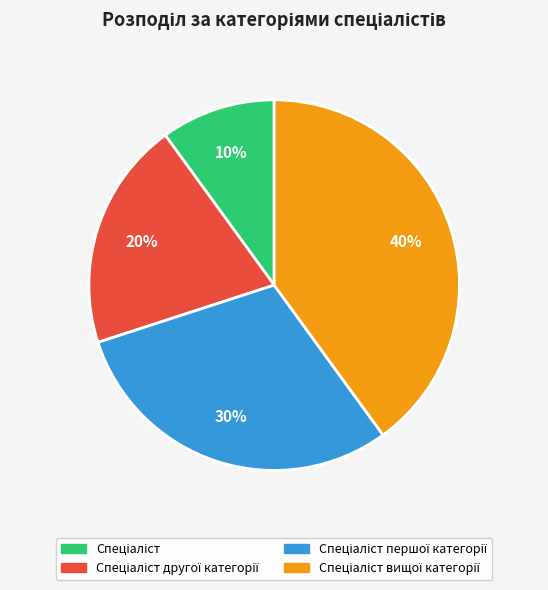

How many segments does this pie chart have?

4